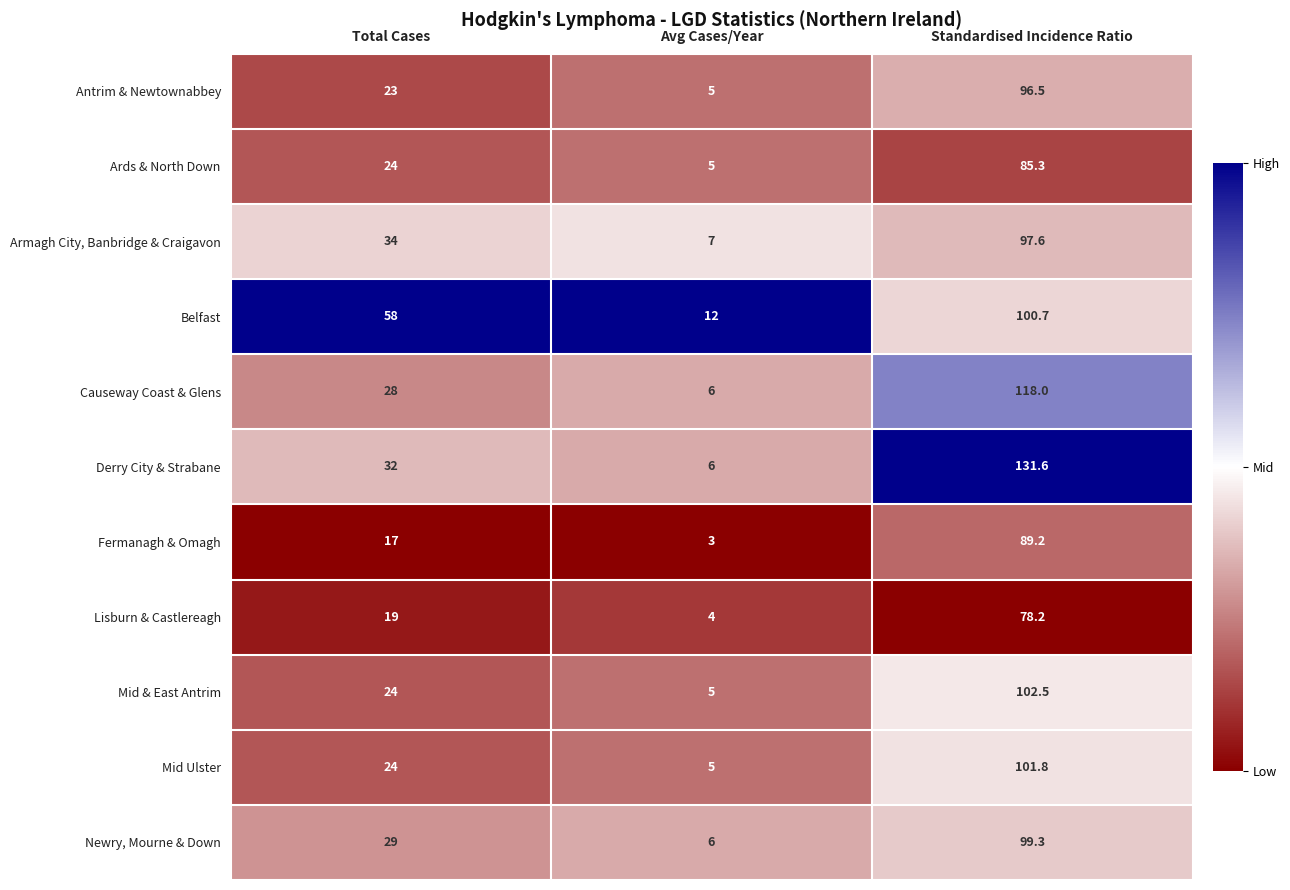

What is the minimum value shown in the chart?

3.0